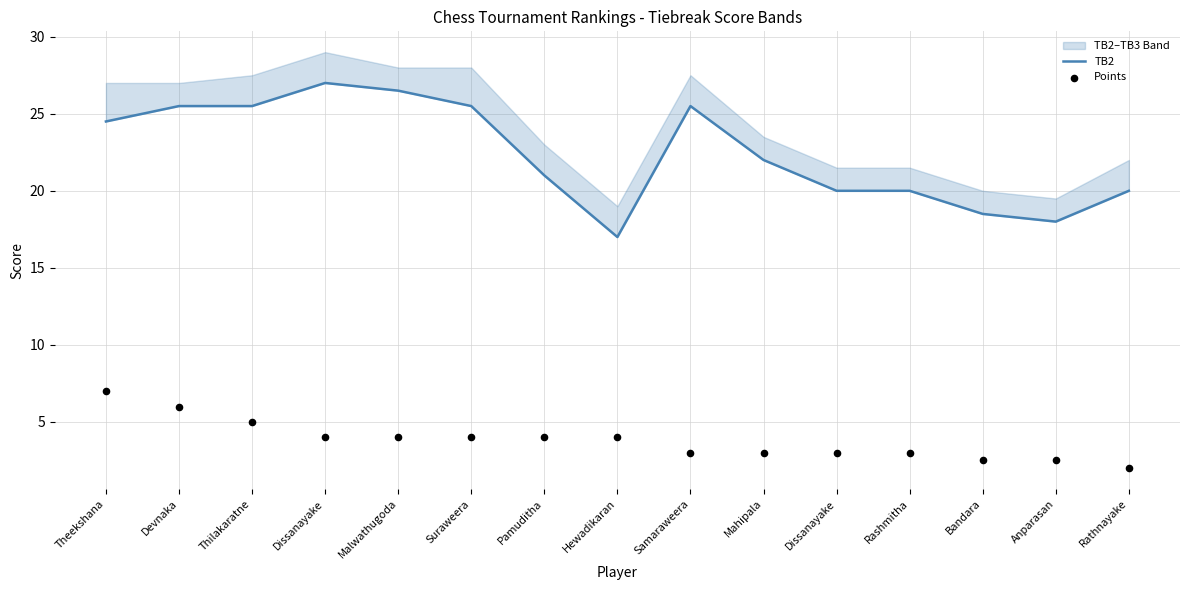

Which series has the largest total across all categories?

TB2